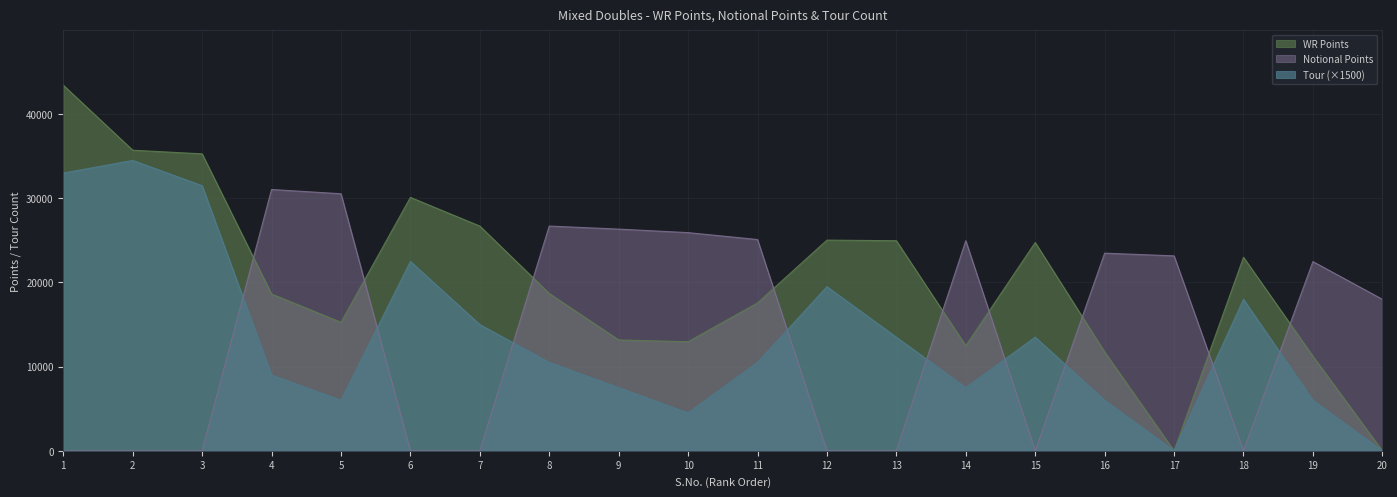

In WR Points, how many points are higher than both neighbors (excluding endpoints)?

4